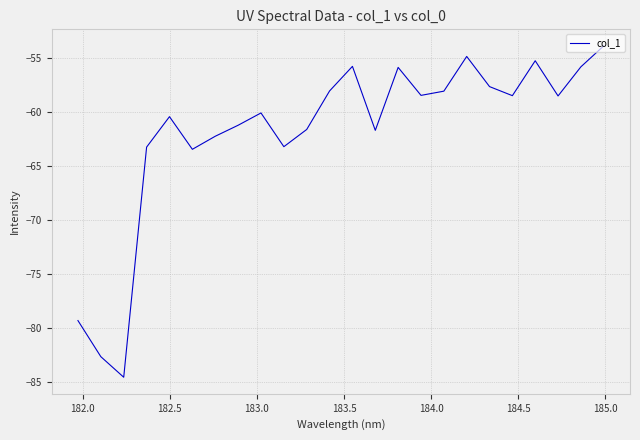

What is the greatest value displayed?

-53.8